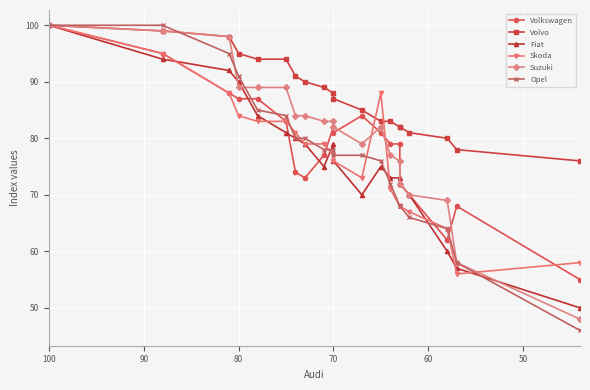

Which series has the widest spread of values?

Opel